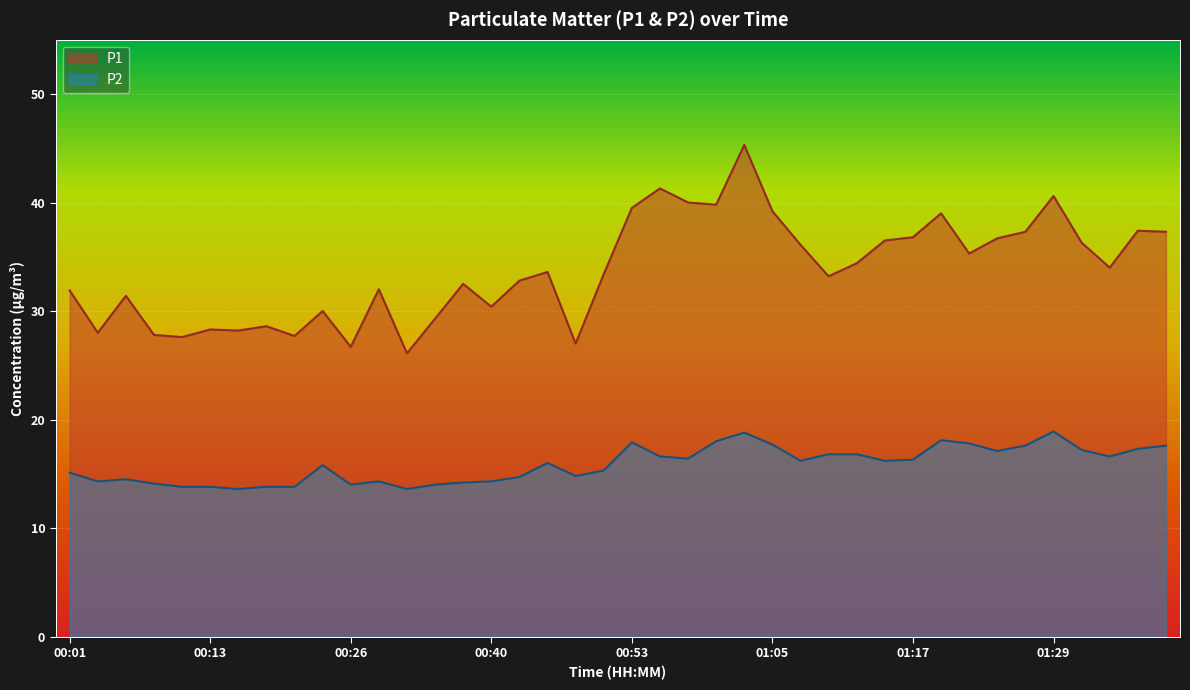

What is the difference between the maximum and minimum values in the P2 series?

5.3